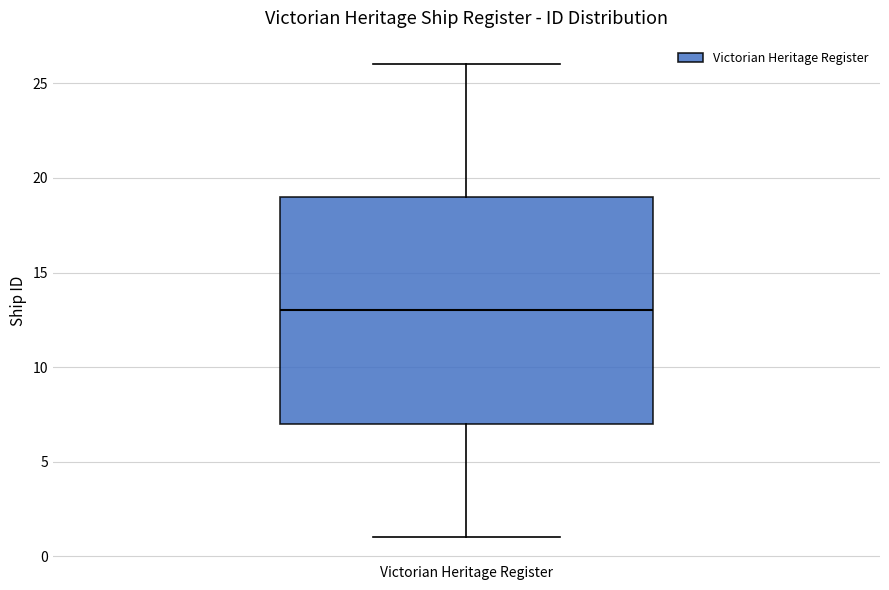

Read this box plot against the y-axis: the position of the median line, the range covered by the box, and the ends of both whiskers. The values are not printed on the chart, so give them approximately, as read against the axis.

median 13, box 7 to 19, whiskers 1 to 26